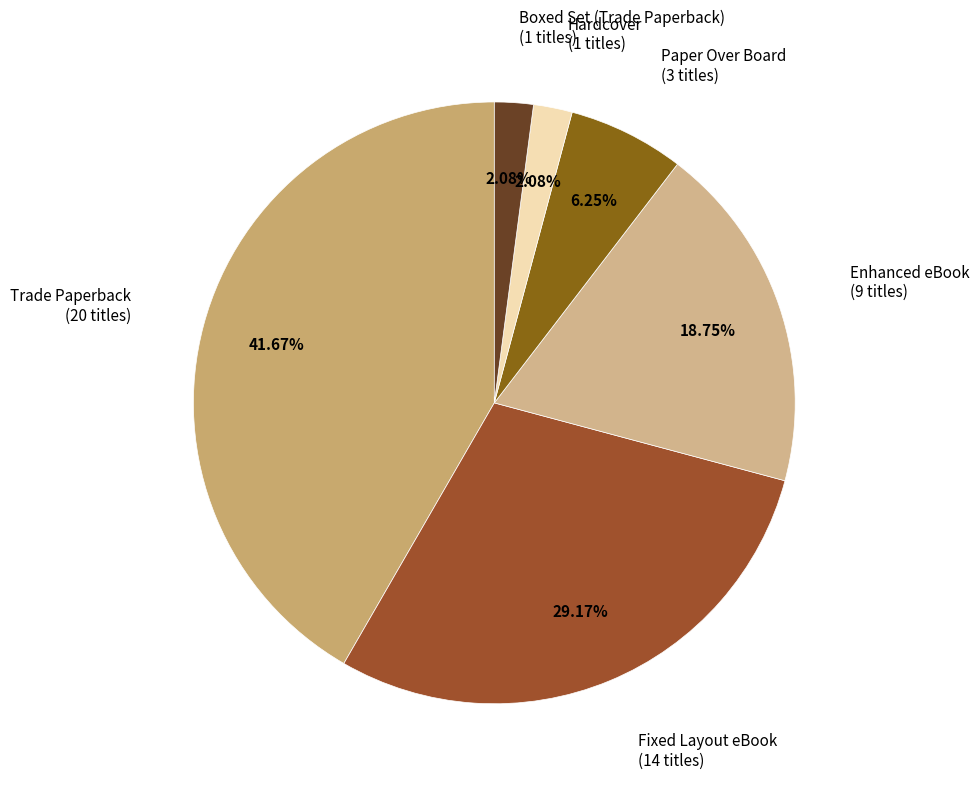

Is there a majority slice in this chart?

No